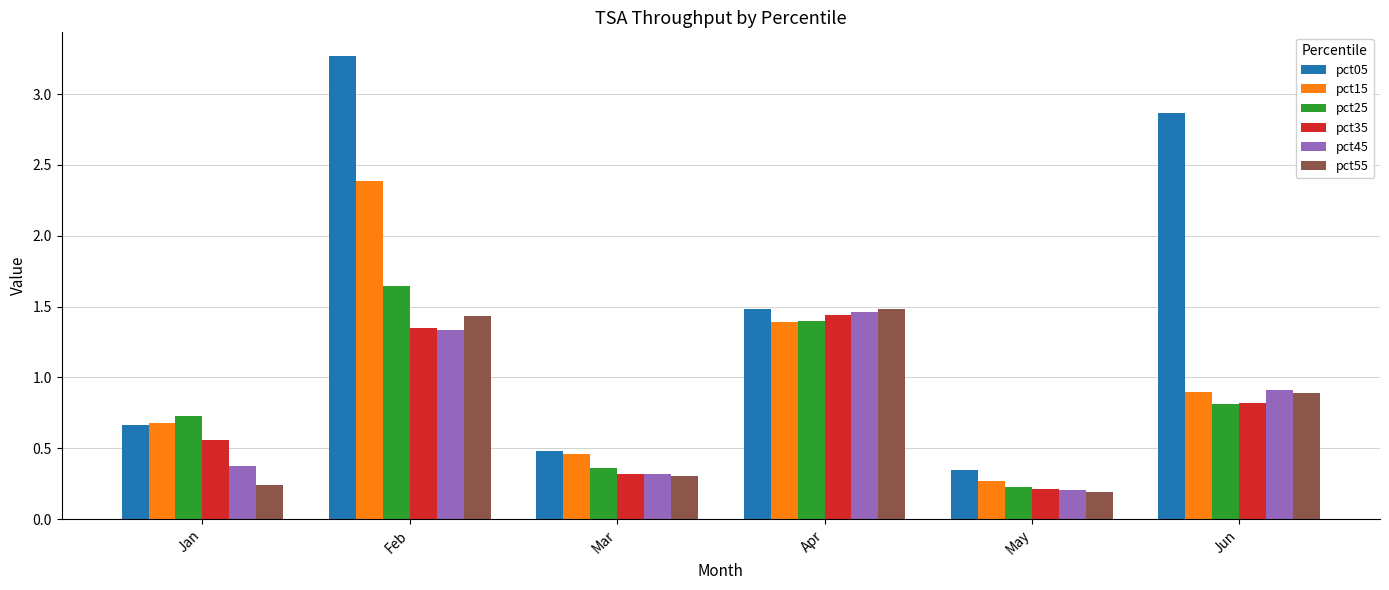

At how many categories does at least one series exceed 2?

2